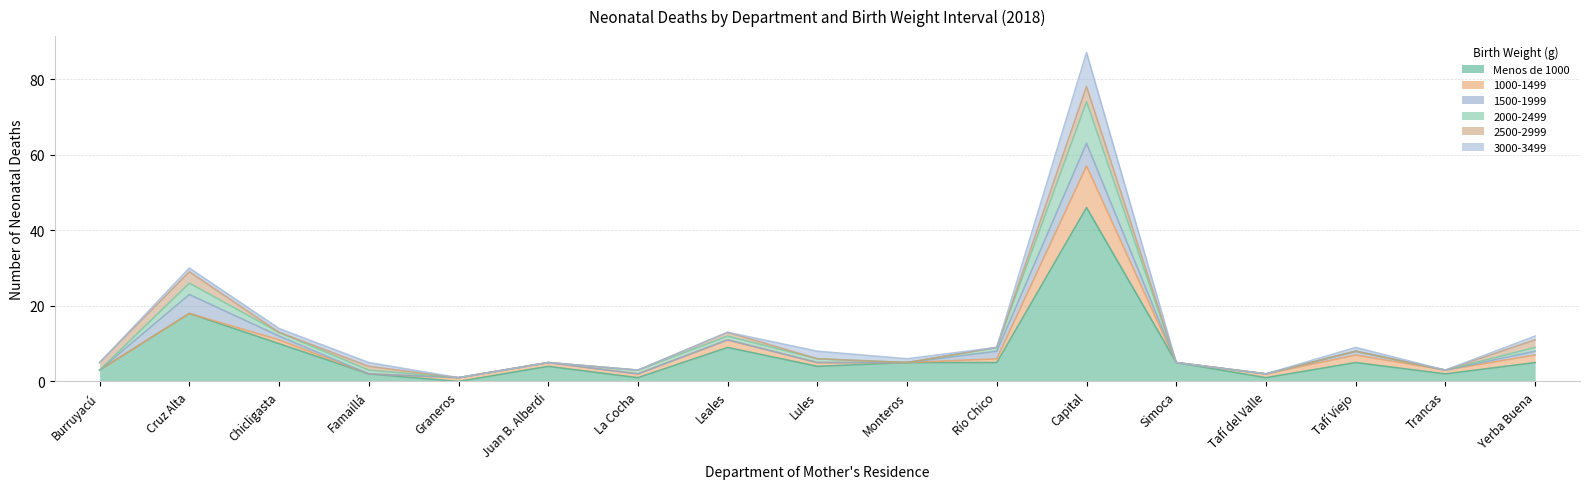

What is the label of the 14th point from the left?

Tafí del Valle